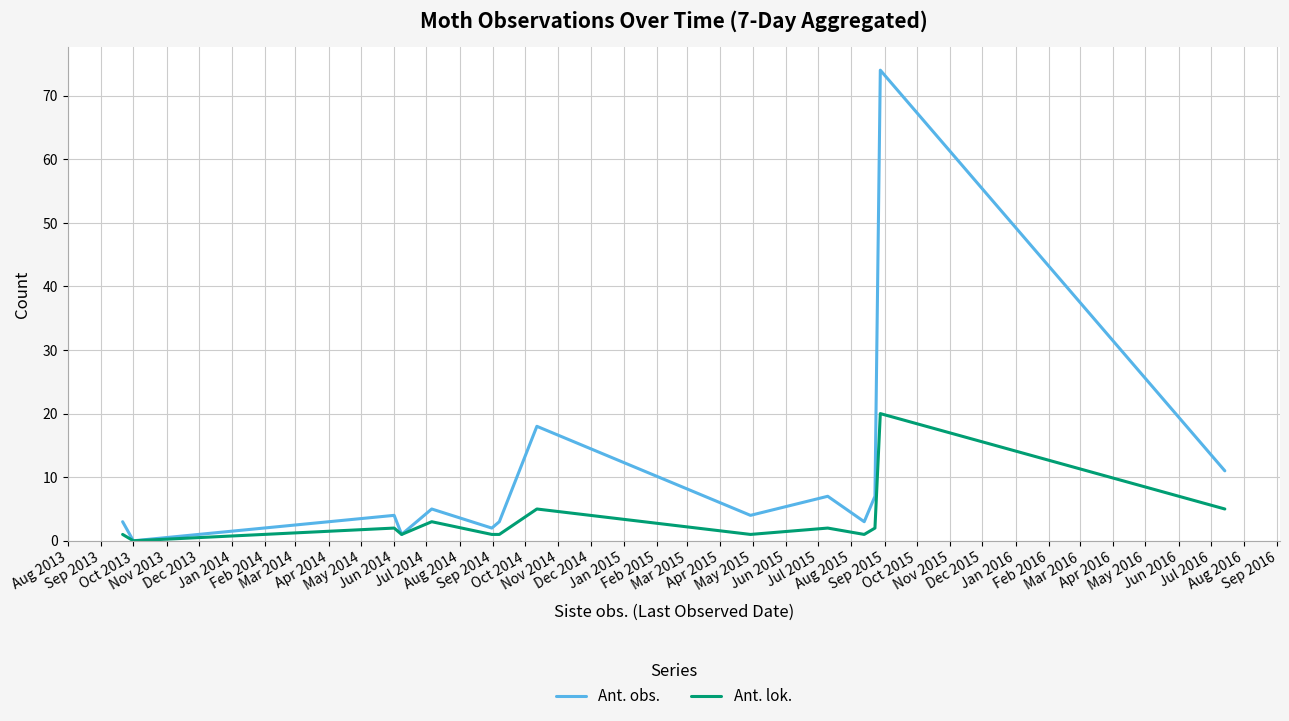

Which series has the largest total across all categories?

Ant. obs.